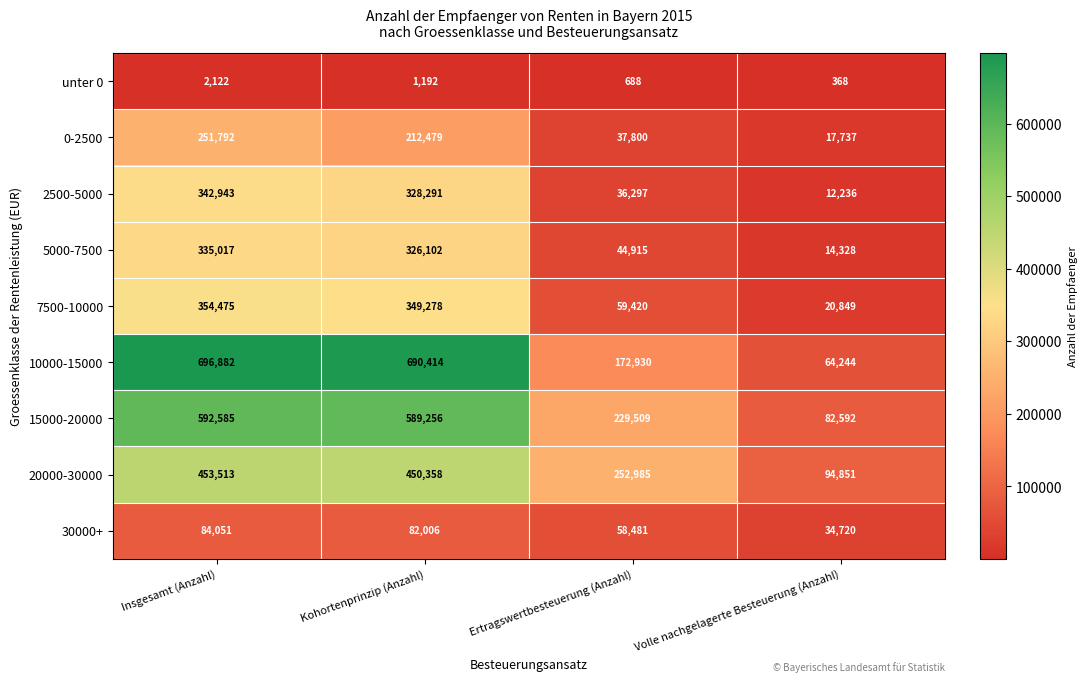

What is the approximate value of 2500-5000 at Insgesamt (Anzahl)?

342943